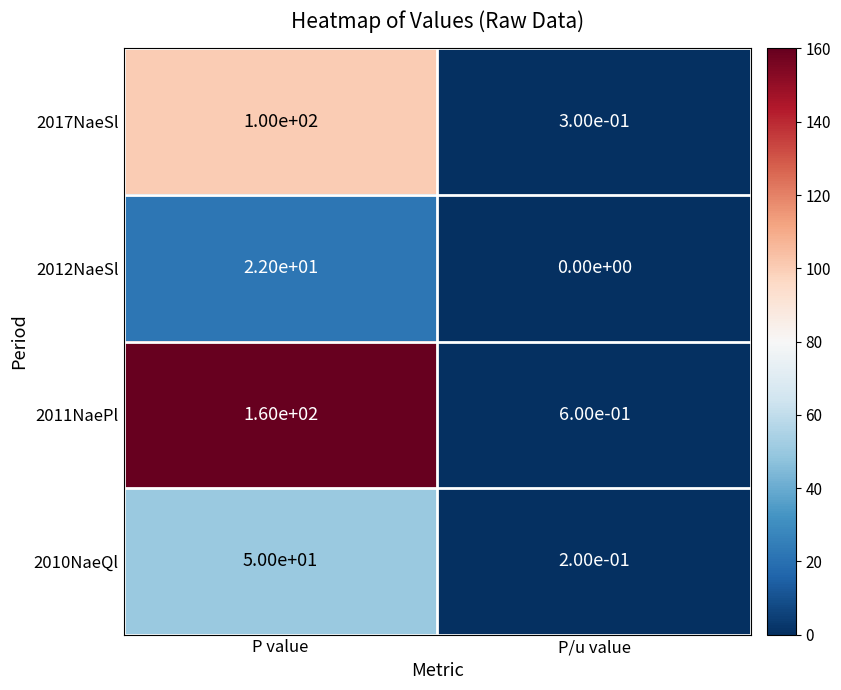

What is the approximate value of 2010NaeQl at P value?

50.0